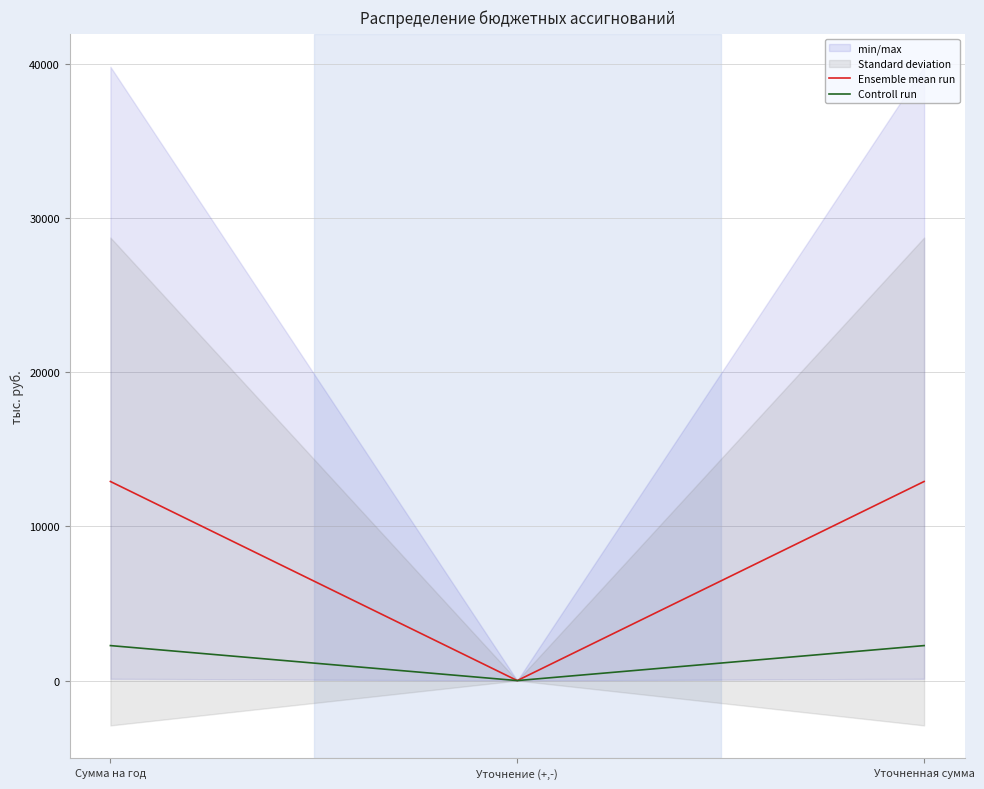

How many values in Ensemble mean run are above zero?

2